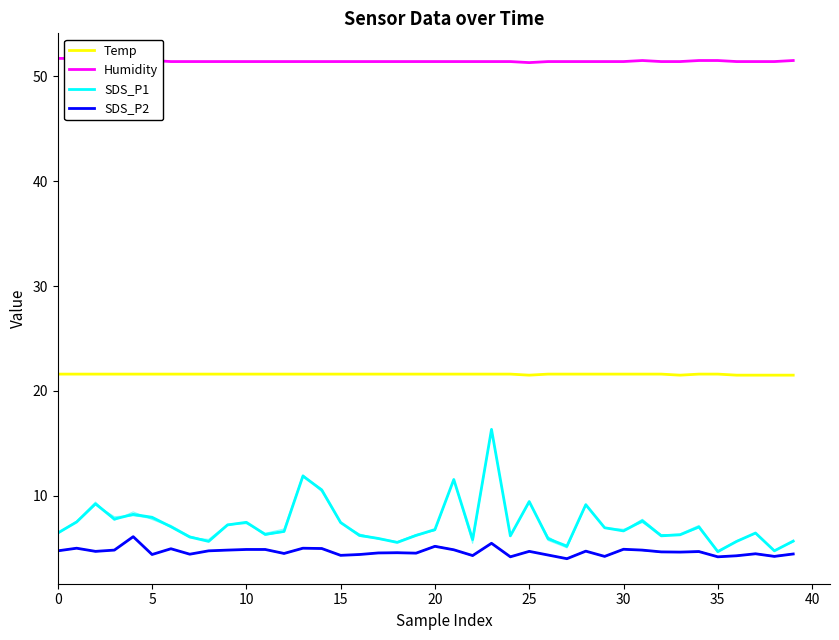

What is the average value of the Temp series?

21.6